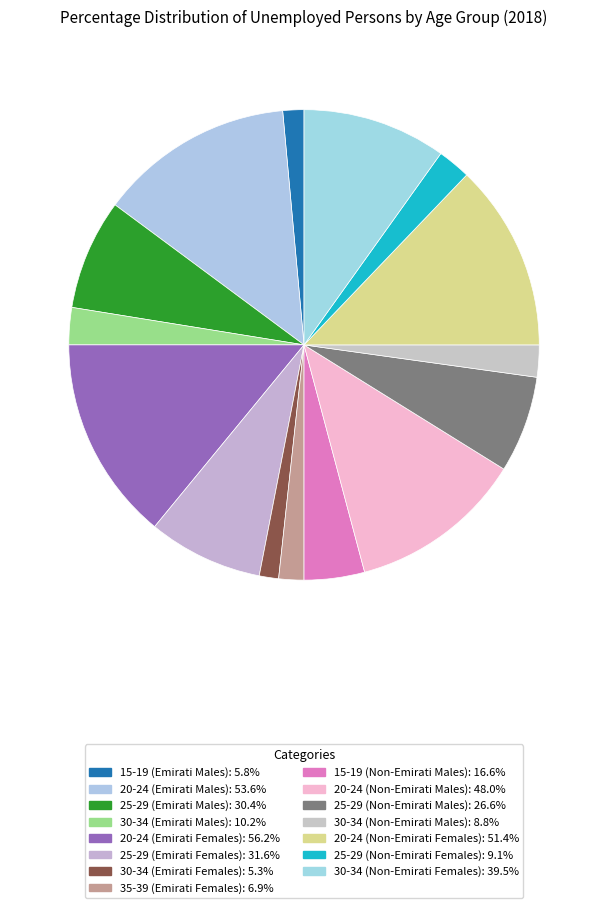

How many slices are in this pie chart?

15